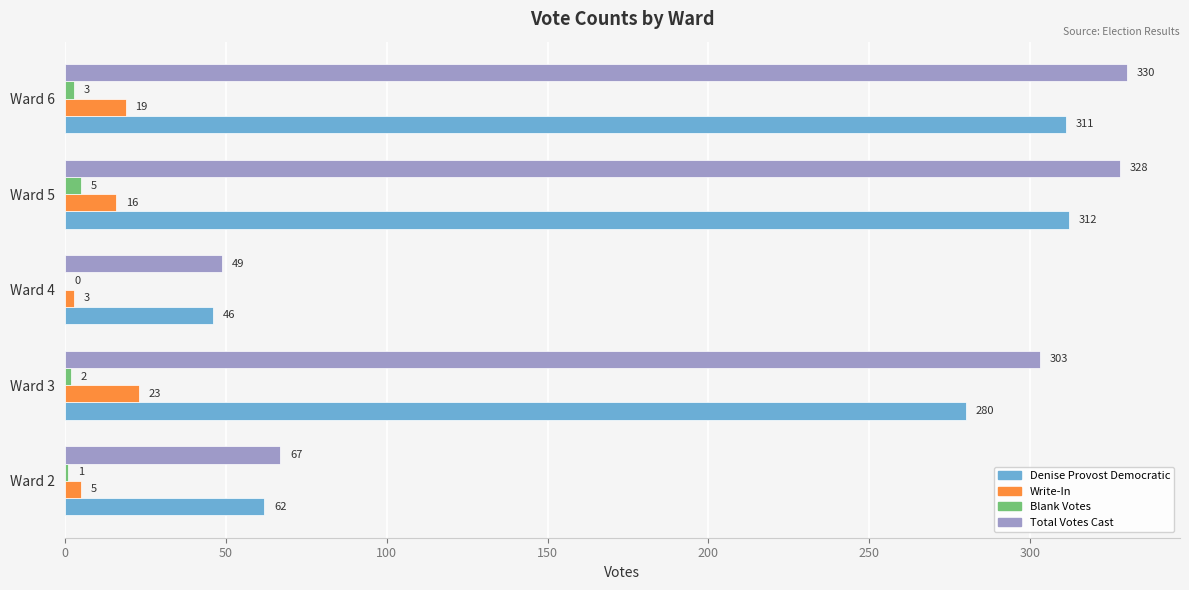

What is the total value across all series at Ward 4?

98